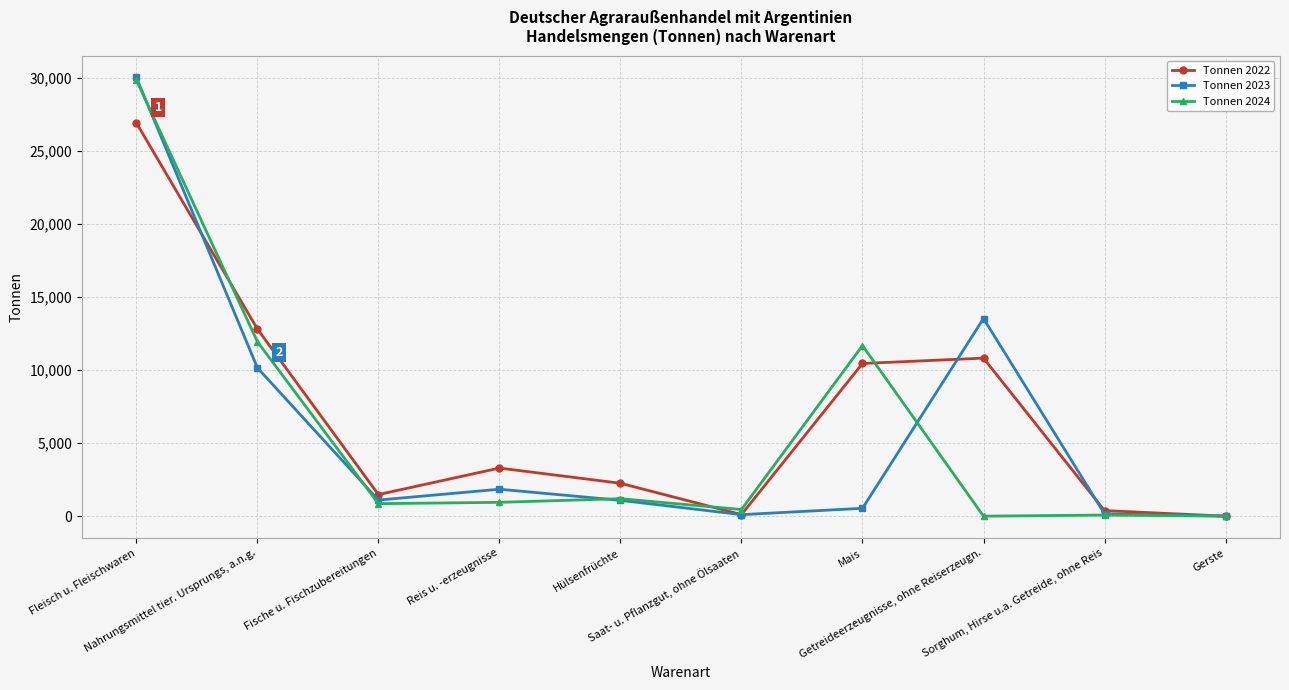

What position from the right is Getreideerzeugnisse, ohne Reiserzeugn.?

3